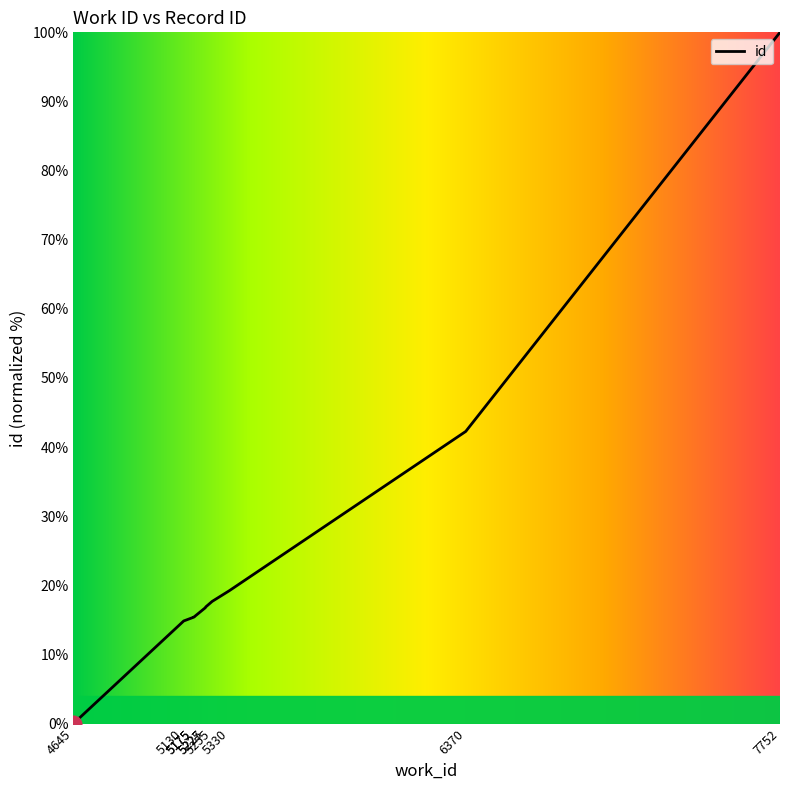

Reading right to left, transcribe all the data shown in this chart.

7752=100.0	6370=42.3	5330=19.2	5255=17.7	5227=16.9	5225=16.8	5175=15.4	5175=15.4	5130=14.8	4645=0.0